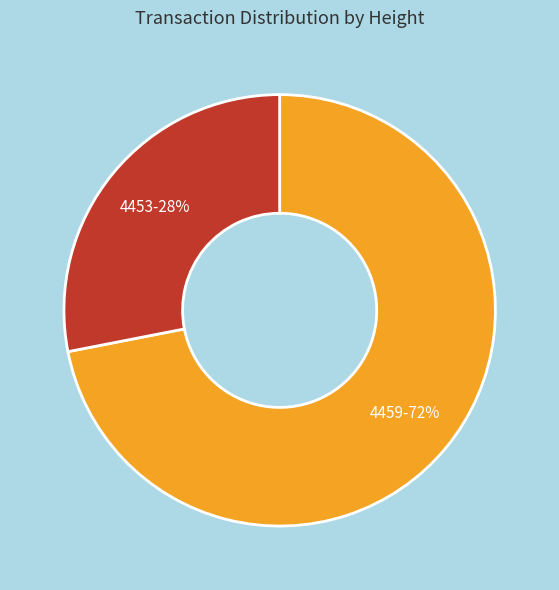

The 4453 slice represents 28% of the pie. True or false?

True